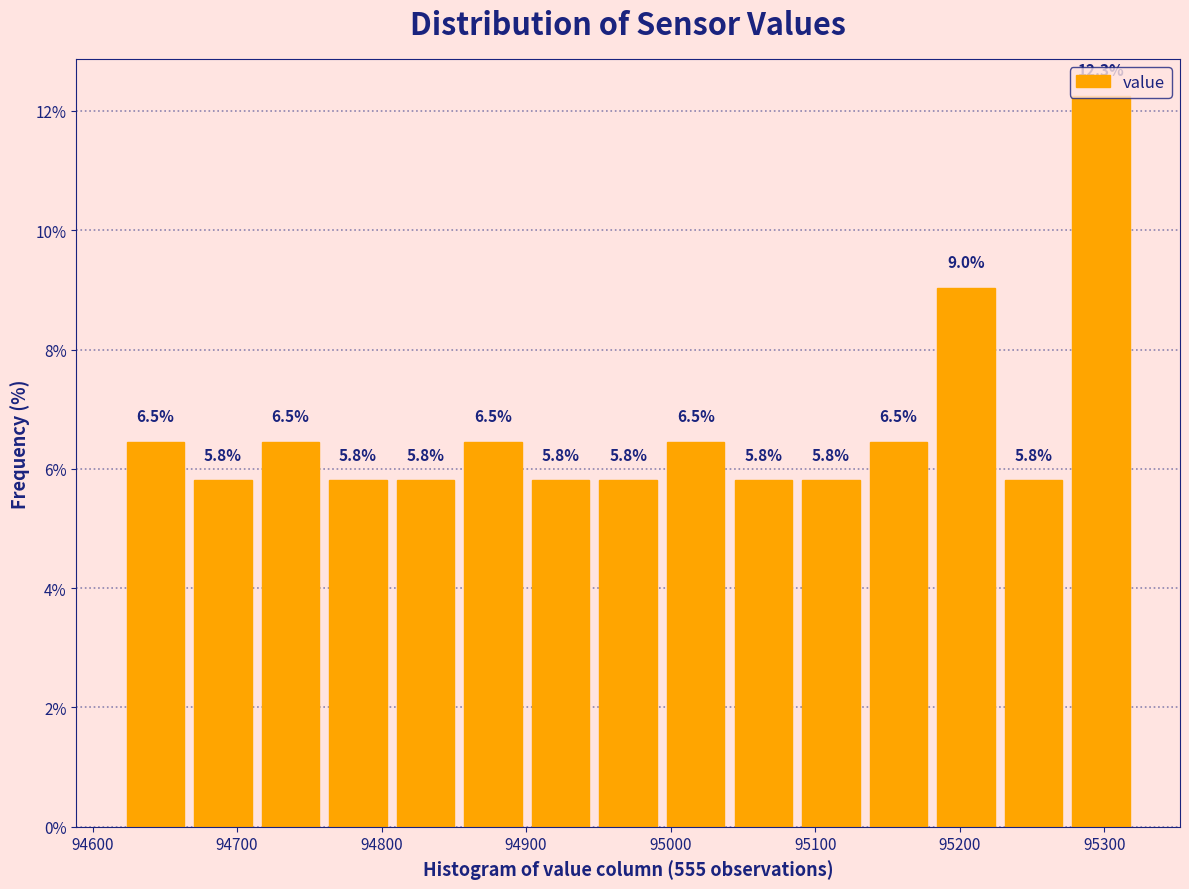

What is the height of the bar covering 94810 to 94850 on the x-axis? The bar edges are not printed on the chart, so give them approximately, as read against the axis.

5.8